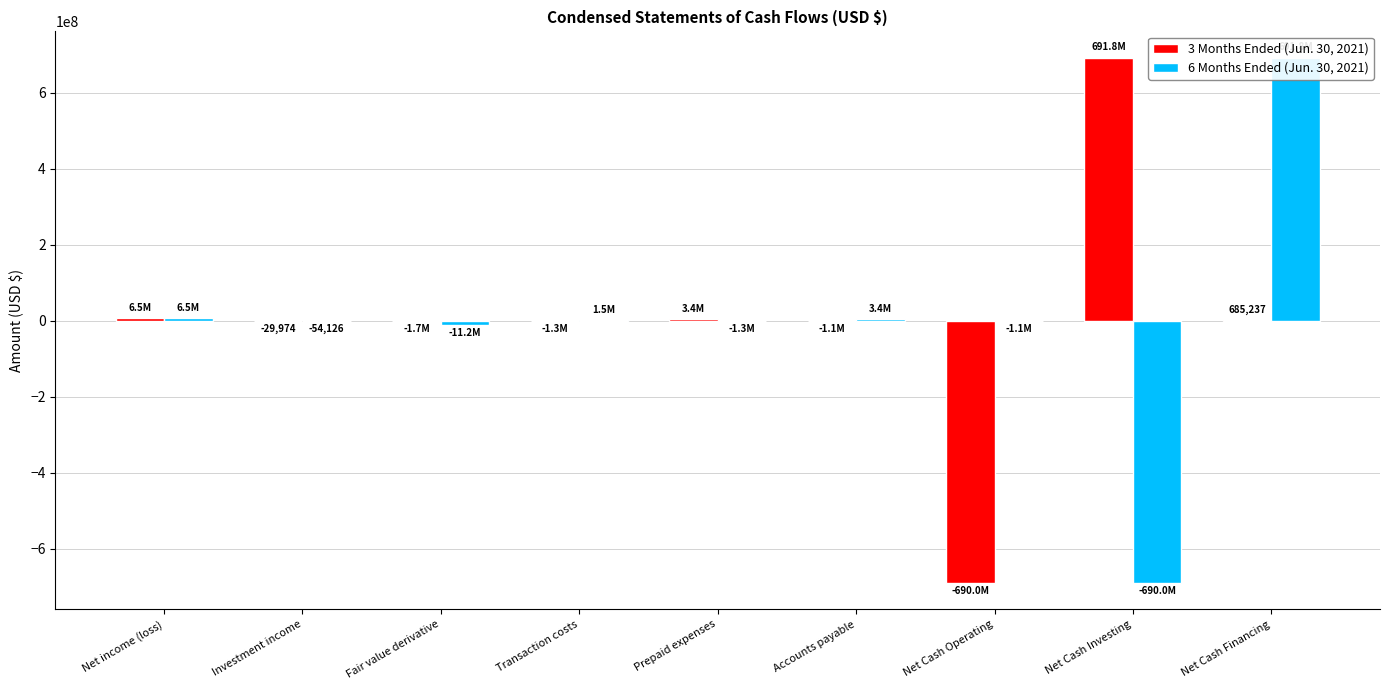

What position from the left is Net income (loss)?

1